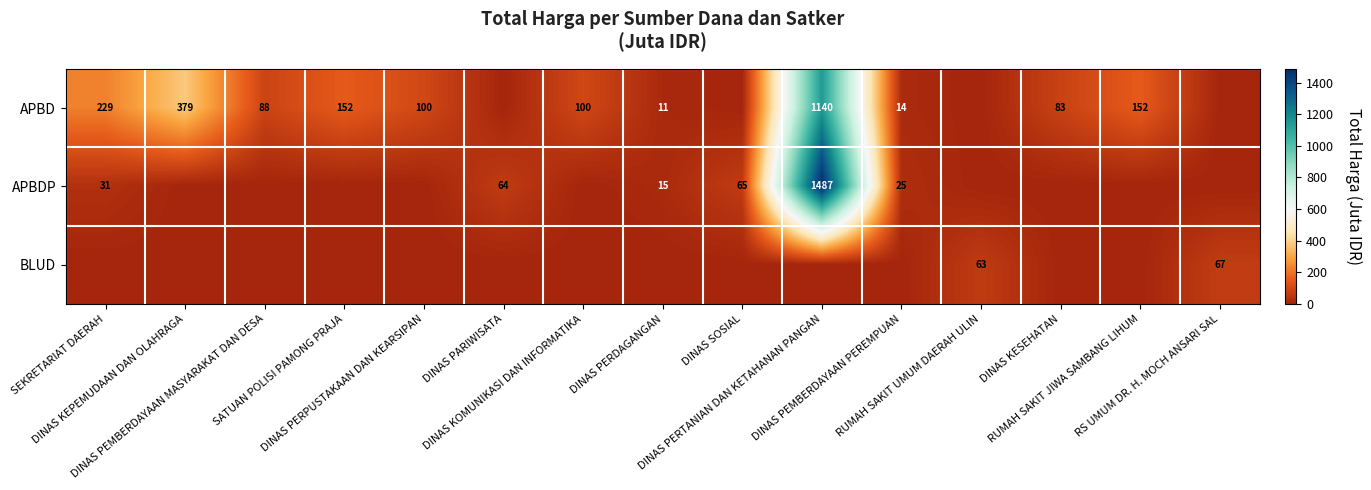

Count the number of data series in this chart.

3